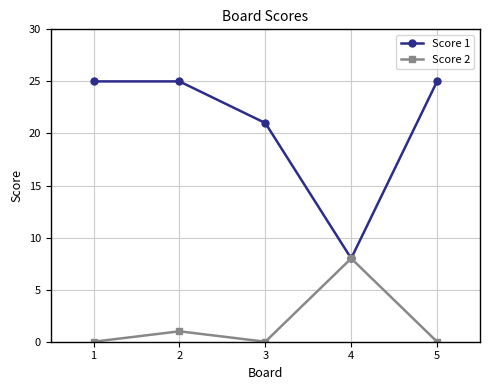

Does the chart have visible grid lines?

Yes